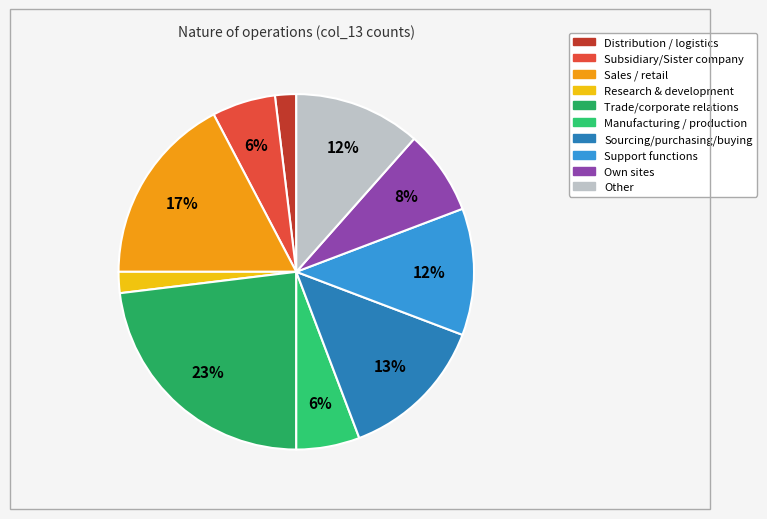

Count the number of slices in the pie.

10